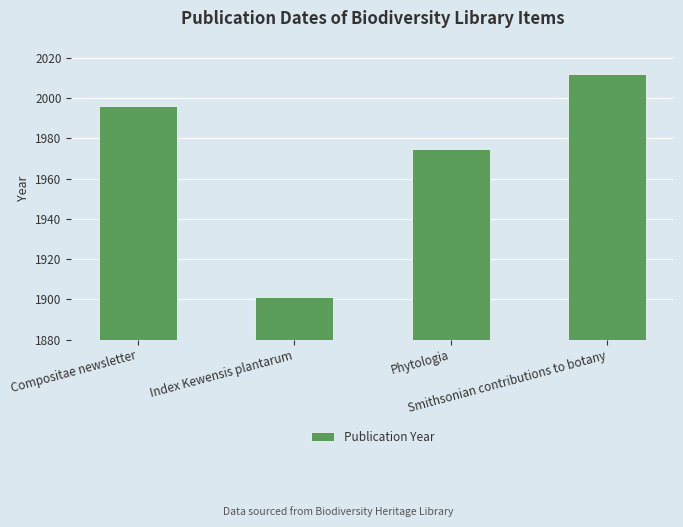

What is the maximum value shown in the chart?

2012